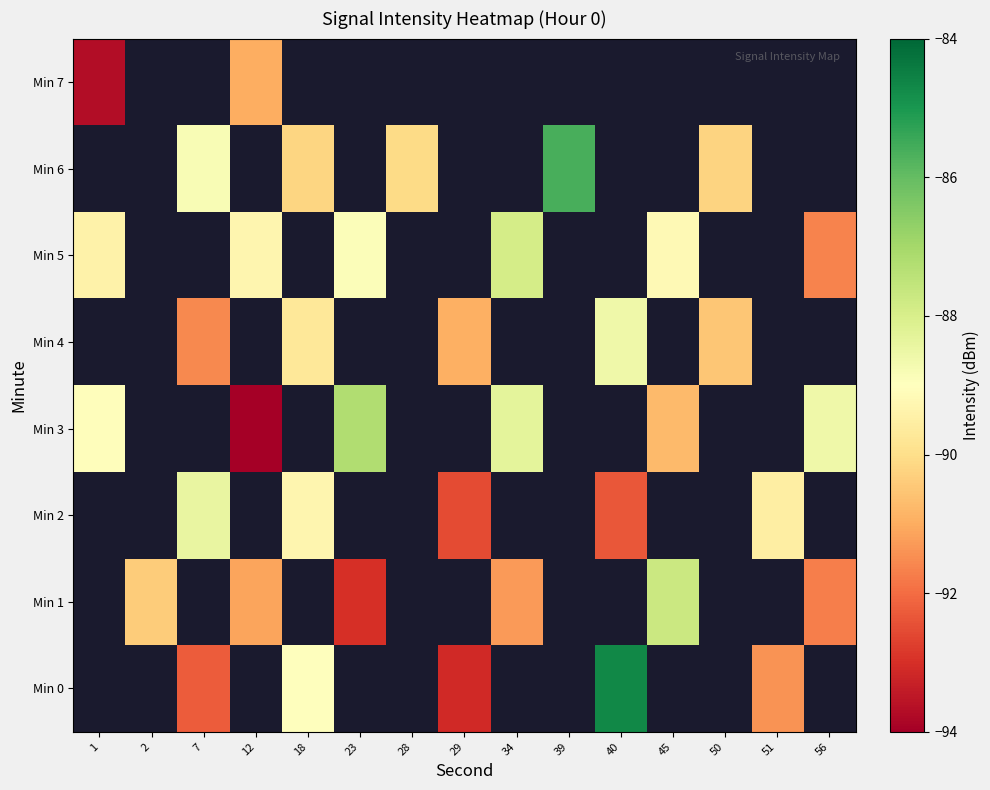

What value does the Min 4 series have at 18?

-89.7